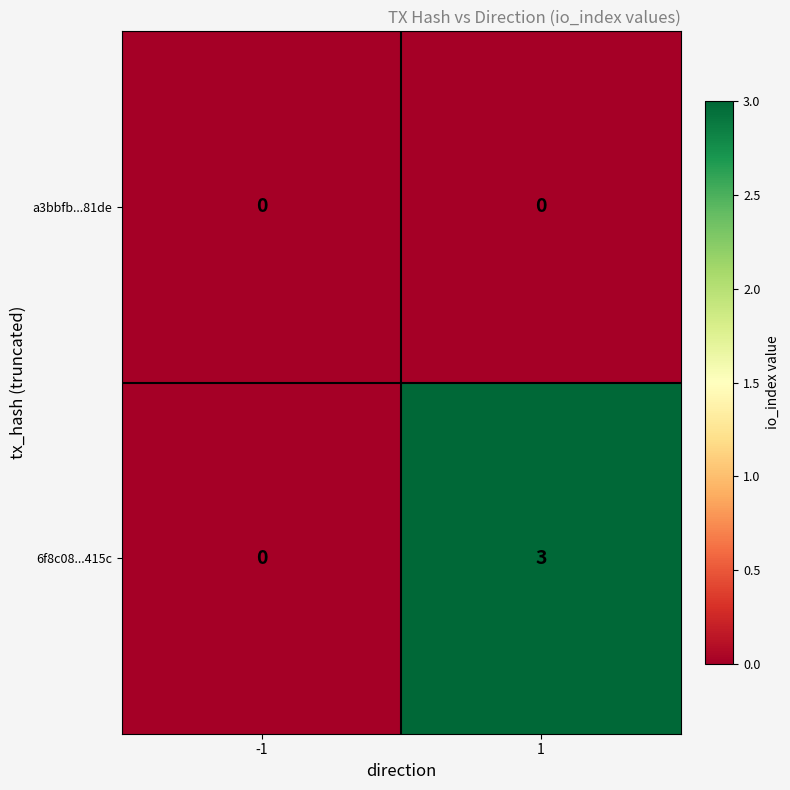

Which series has the widest spread of values?

6f8c08...415c